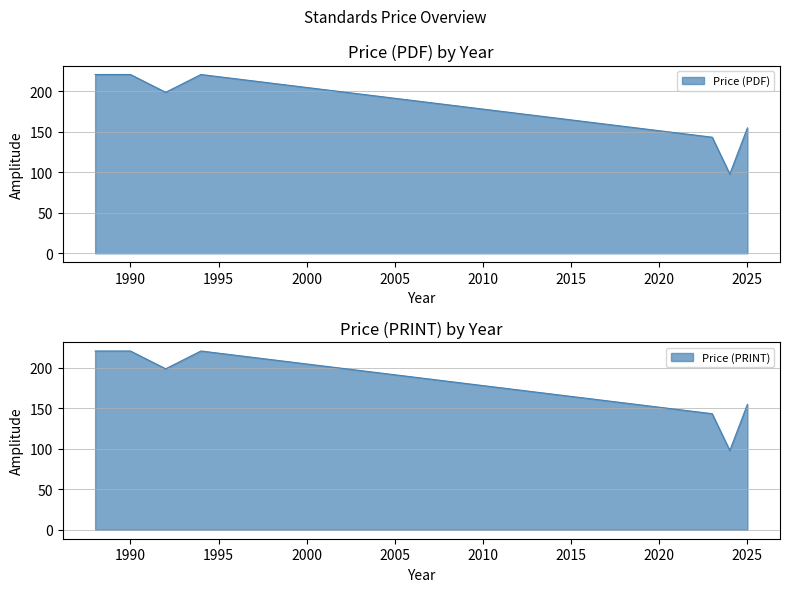

At which category is the sum across all series the highest?

1988